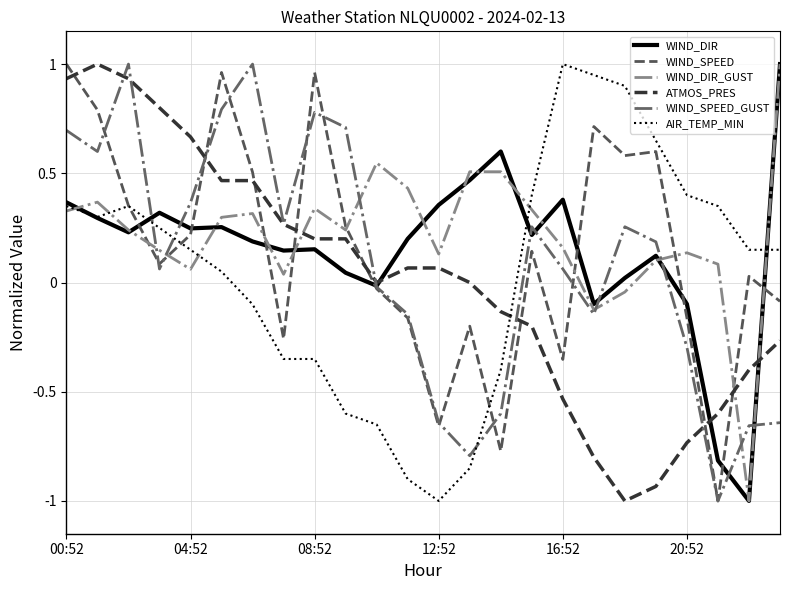

What is the minimum value shown in the chart?

-1.0